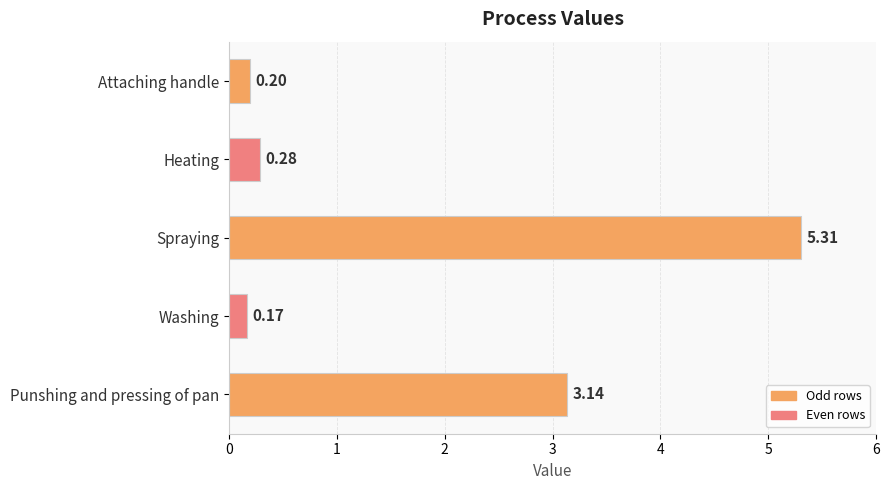

Which label corresponds to the largest value in the chart?

Spraying